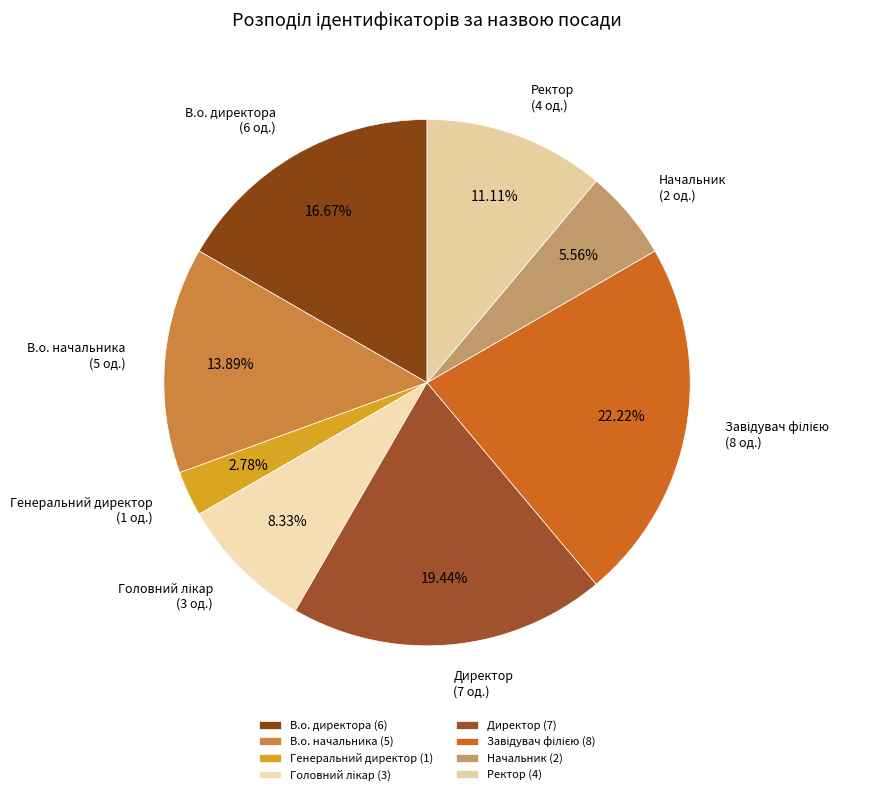

What is the total percentage of Начальник and Директор?

25.0%